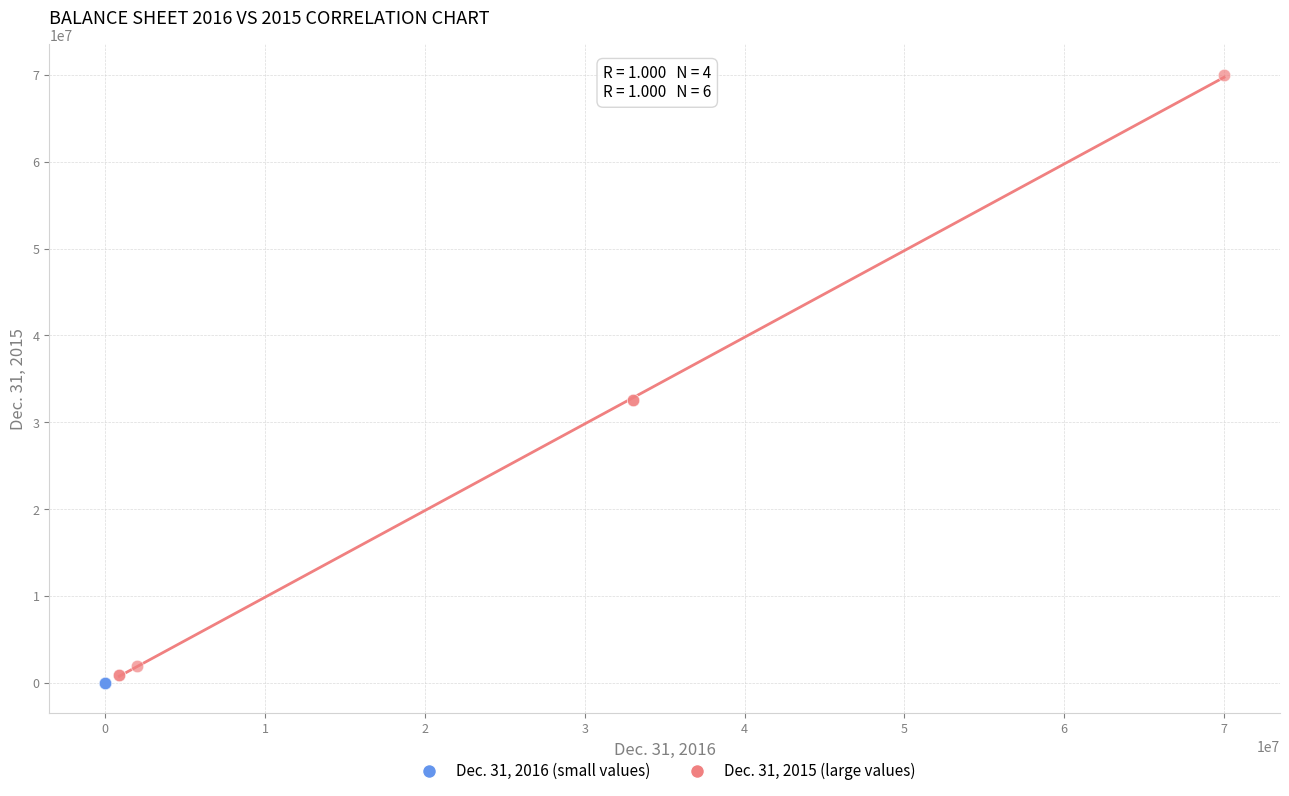

Which series contains the lowest Y value?

Dec. 31, 2016 (small values)